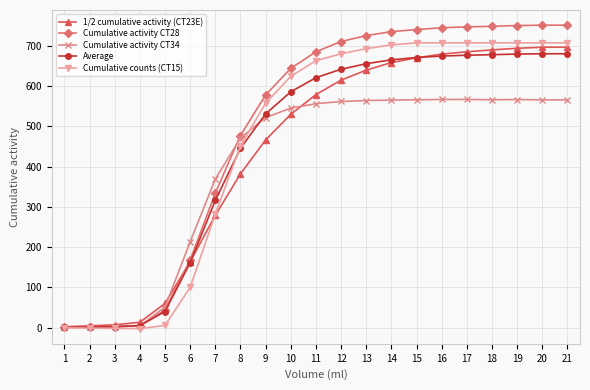

Which series has the largest total across all categories?

Cumulative activity CT28